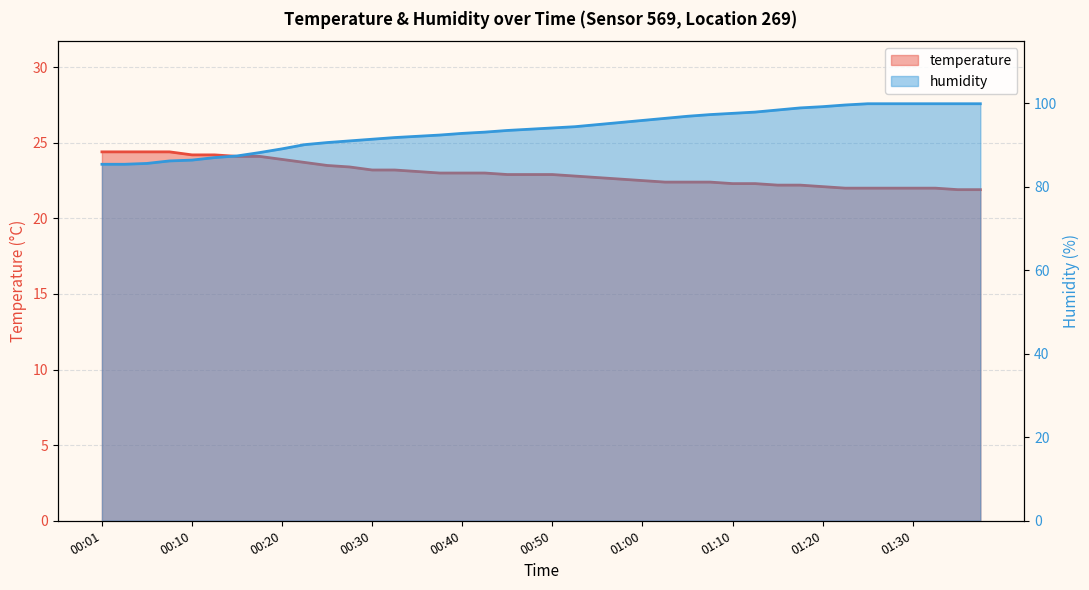

What is the highest value of the humidity series?

99.9